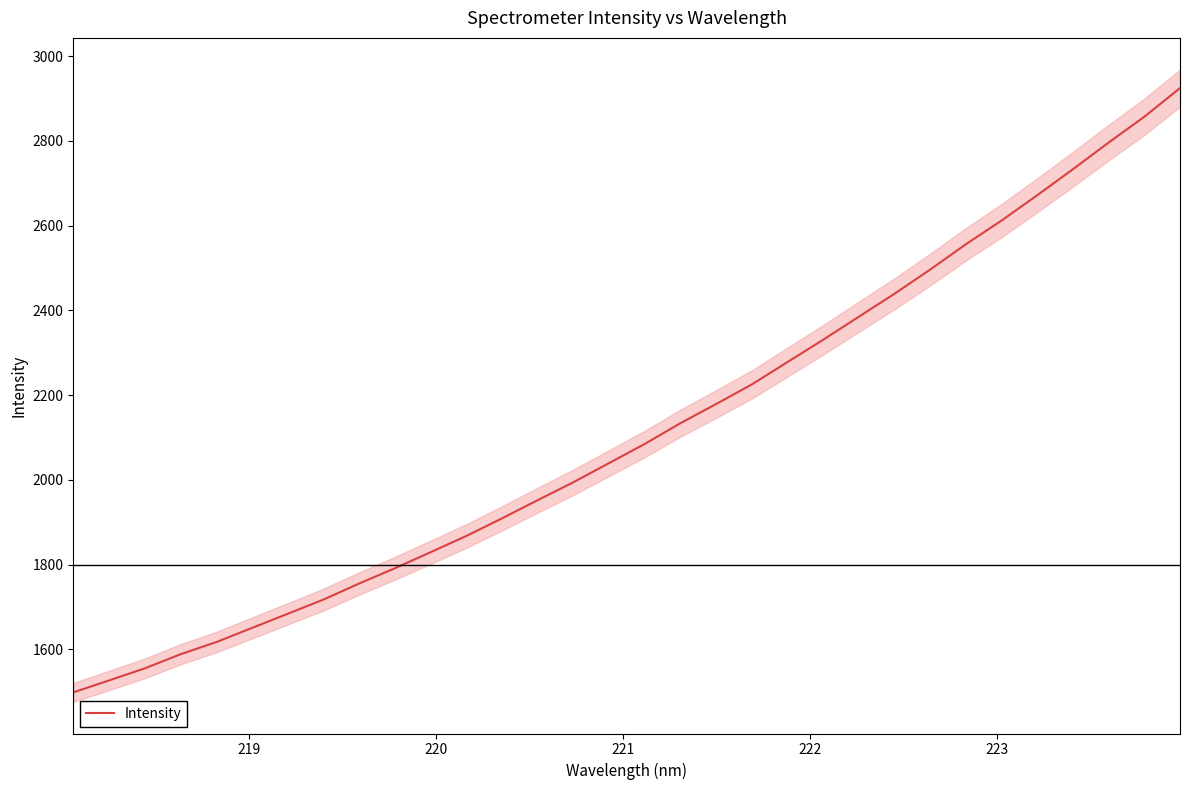

Is this an area chart (filled region under the line)?

No